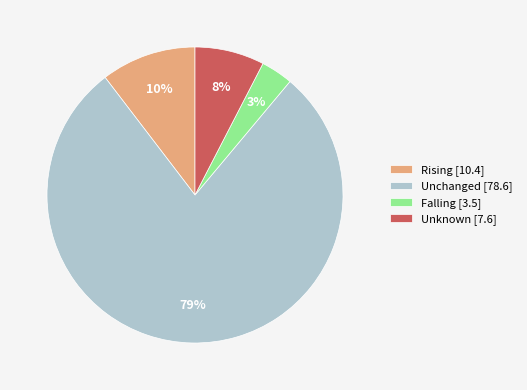

True or false: Rising [10.4] accounts for 10% of the total.

True